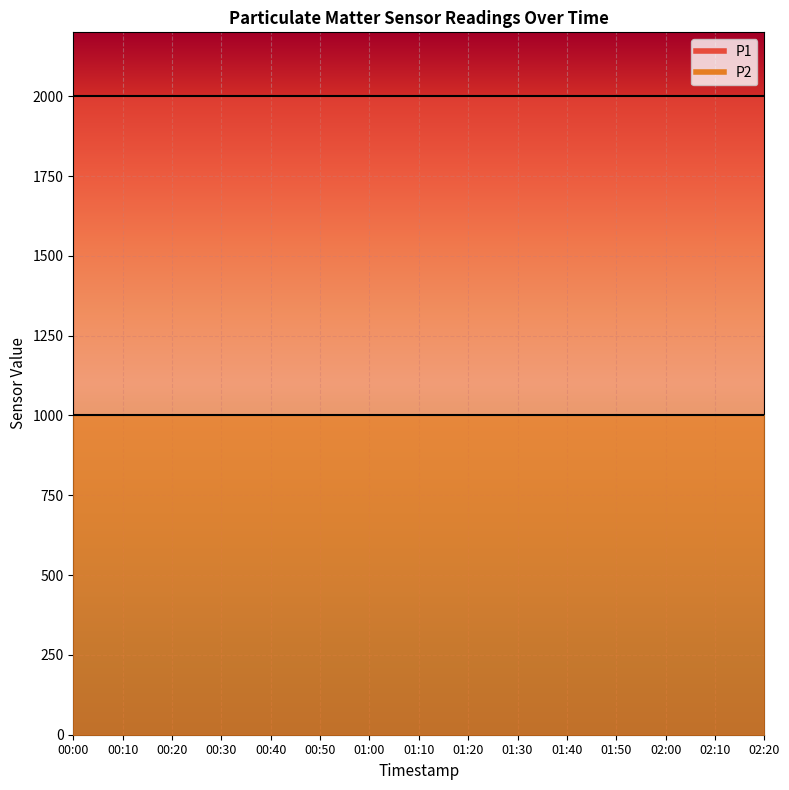

Which category has the lowest value in the P2 series?

00:00